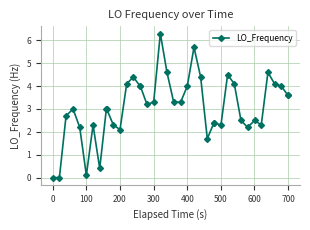

How many distinct data groups are displayed?

1